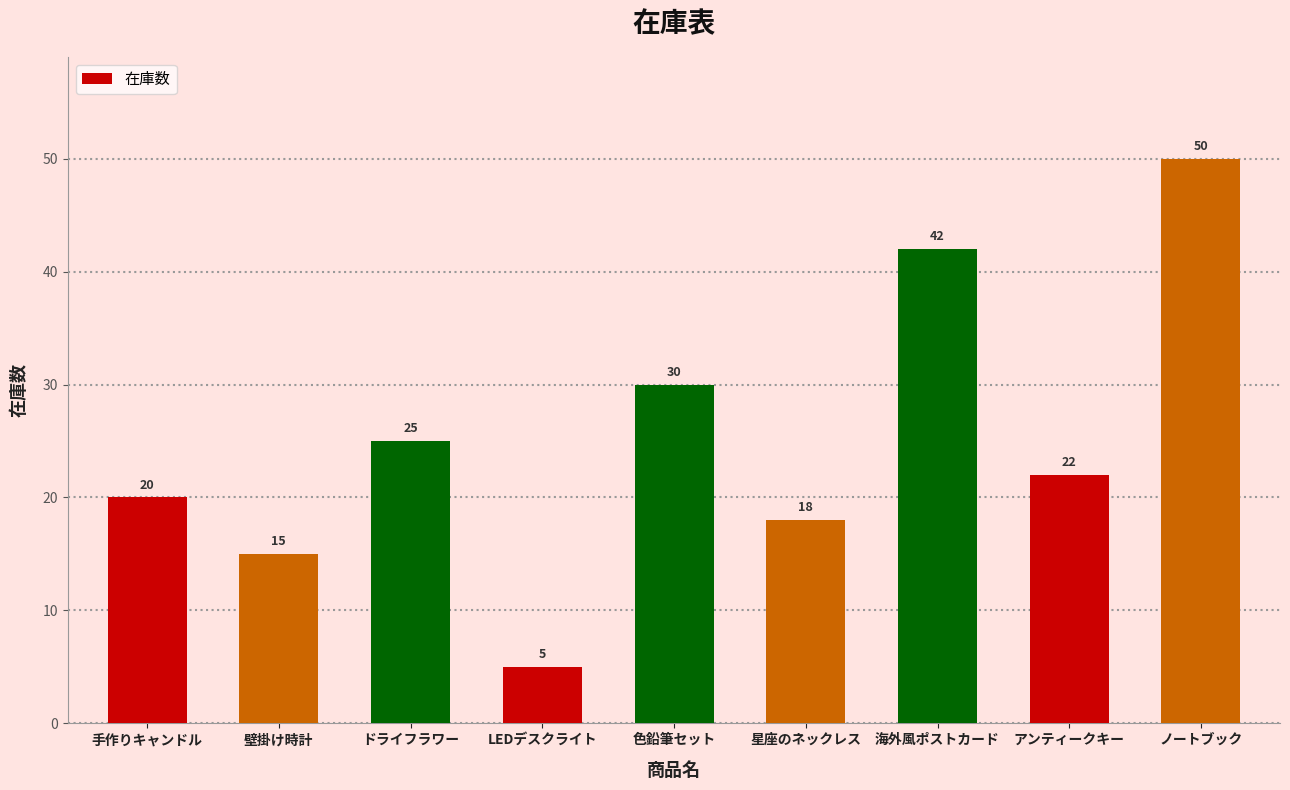

Rank the categories by value from lowest to highest.

LEDデスクライト, 壁掛け時計, 星座のネックレス, 手作りキャンドル, アンティークキー, ドライフラワー, 色鉛筆セット, 海外風ポストカード, ノートブック